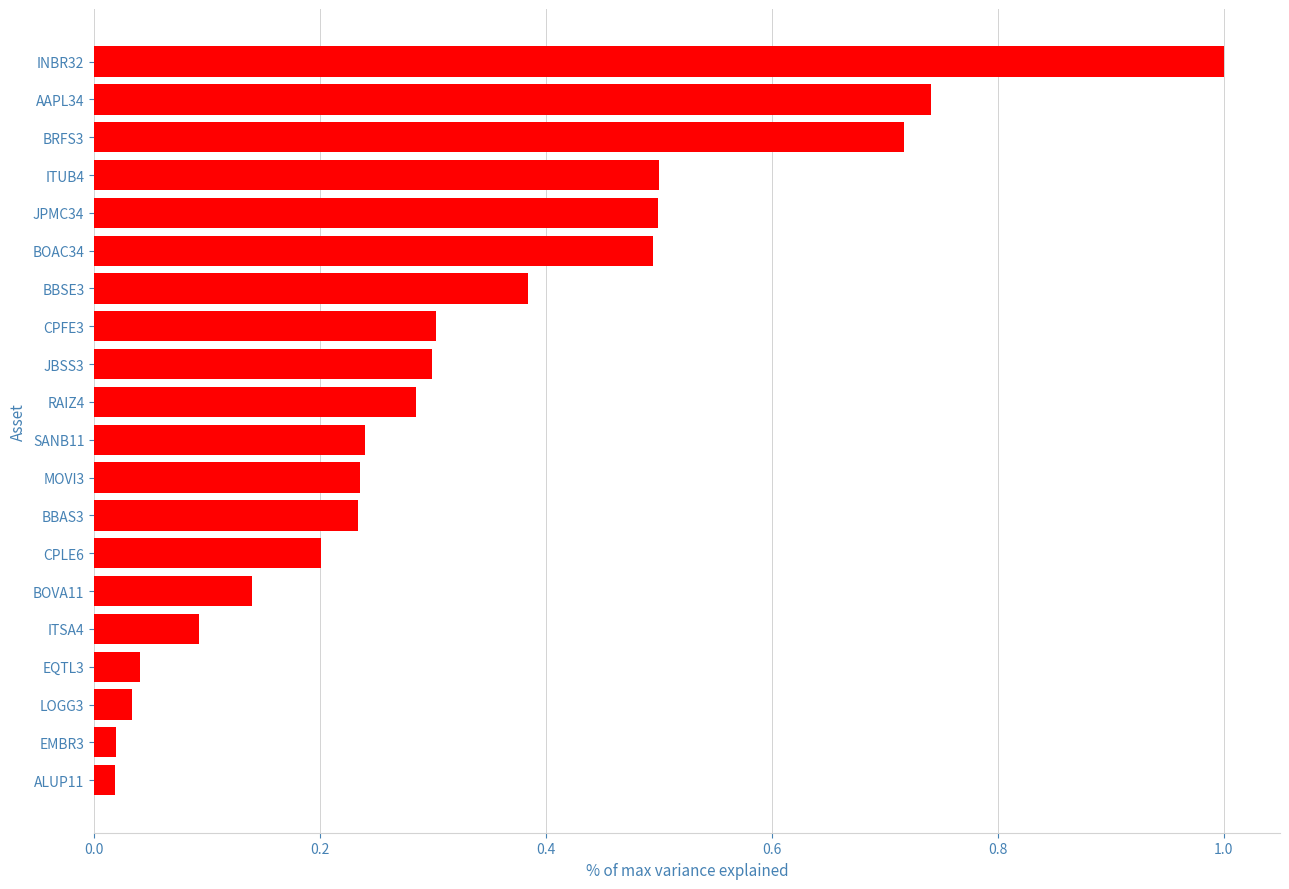

Are the bars grouped side by side (vs. stacked)?

No